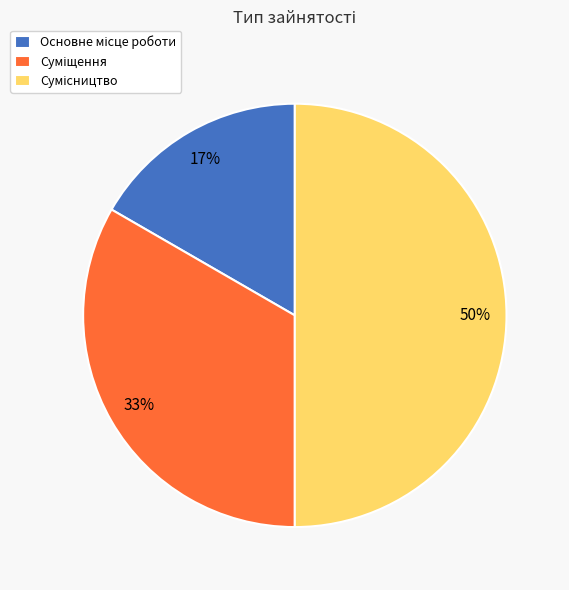

To the nearest percent, what is the difference between the largest and smallest slice percentages?

33%